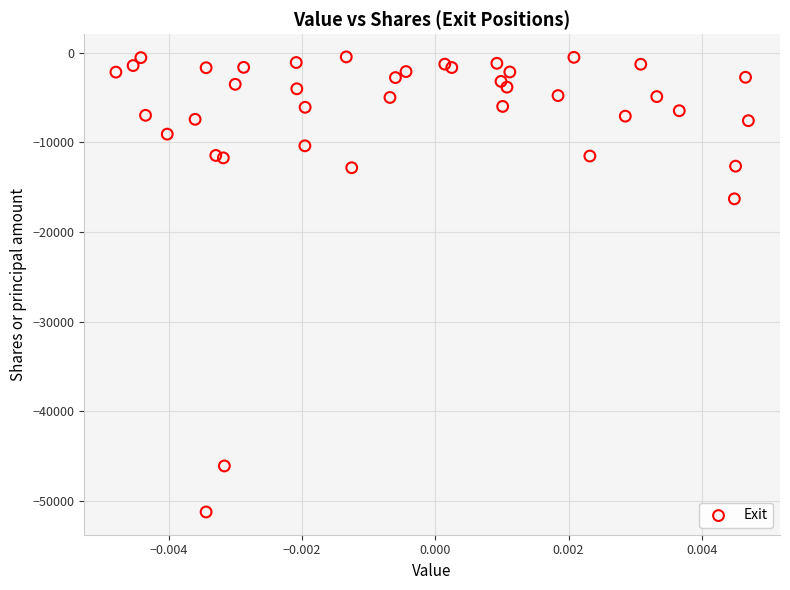

What Y value in the scatter plot is closest to -25837?

-16289